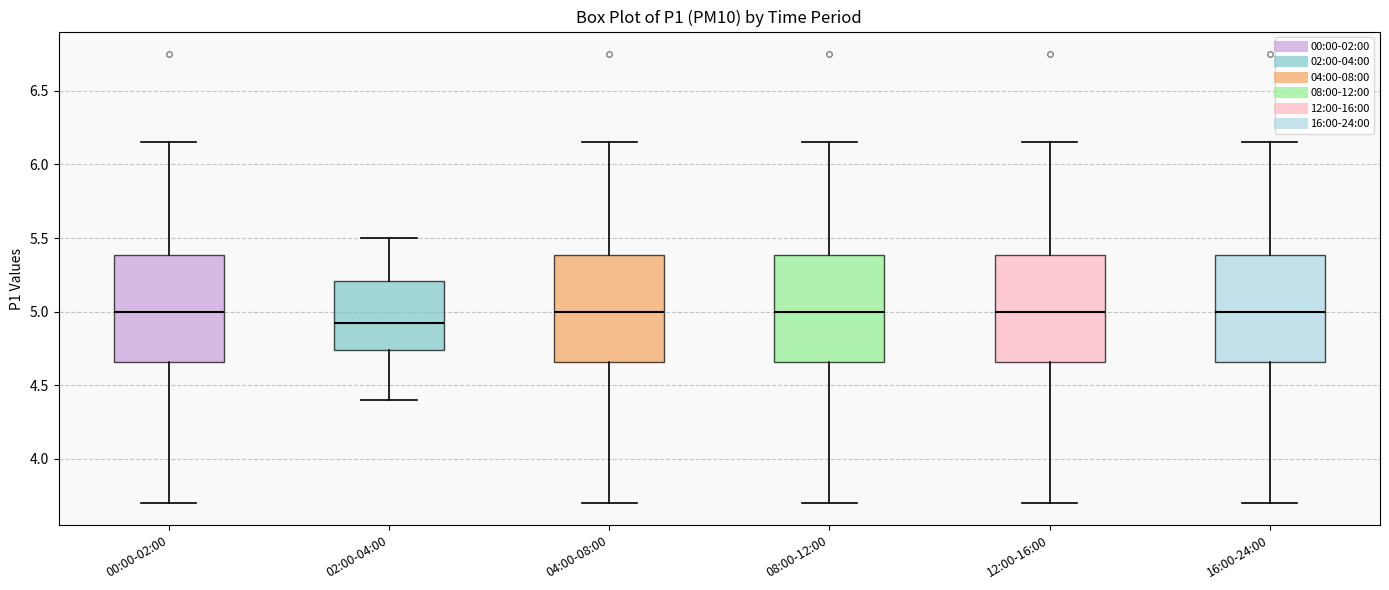

Reading left to right, transcribe this box plot: for each box, give where its median line is, the range the box spans, and where its two whiskers end, as read against the y-axis. The values are not printed on the chart, so give them approximately, as read against the axis.

00:00-02:00: median 5.00, box 4.65 to 5.40, whiskers 3.70 to 6.15
02:00-04:00: median 4.95, box 4.75 to 5.20, whiskers 4.40 to 5.50
04:00-08:00: median 5.00, box 4.65 to 5.40, whiskers 3.70 to 6.15
08:00-12:00: median 5.00, box 4.65 to 5.40, whiskers 3.70 to 6.15
12:00-16:00: median 5.00, box 4.65 to 5.40, whiskers 3.70 to 6.15
16:00-24:00: median 5.00, box 4.65 to 5.40, whiskers 3.70 to 6.15